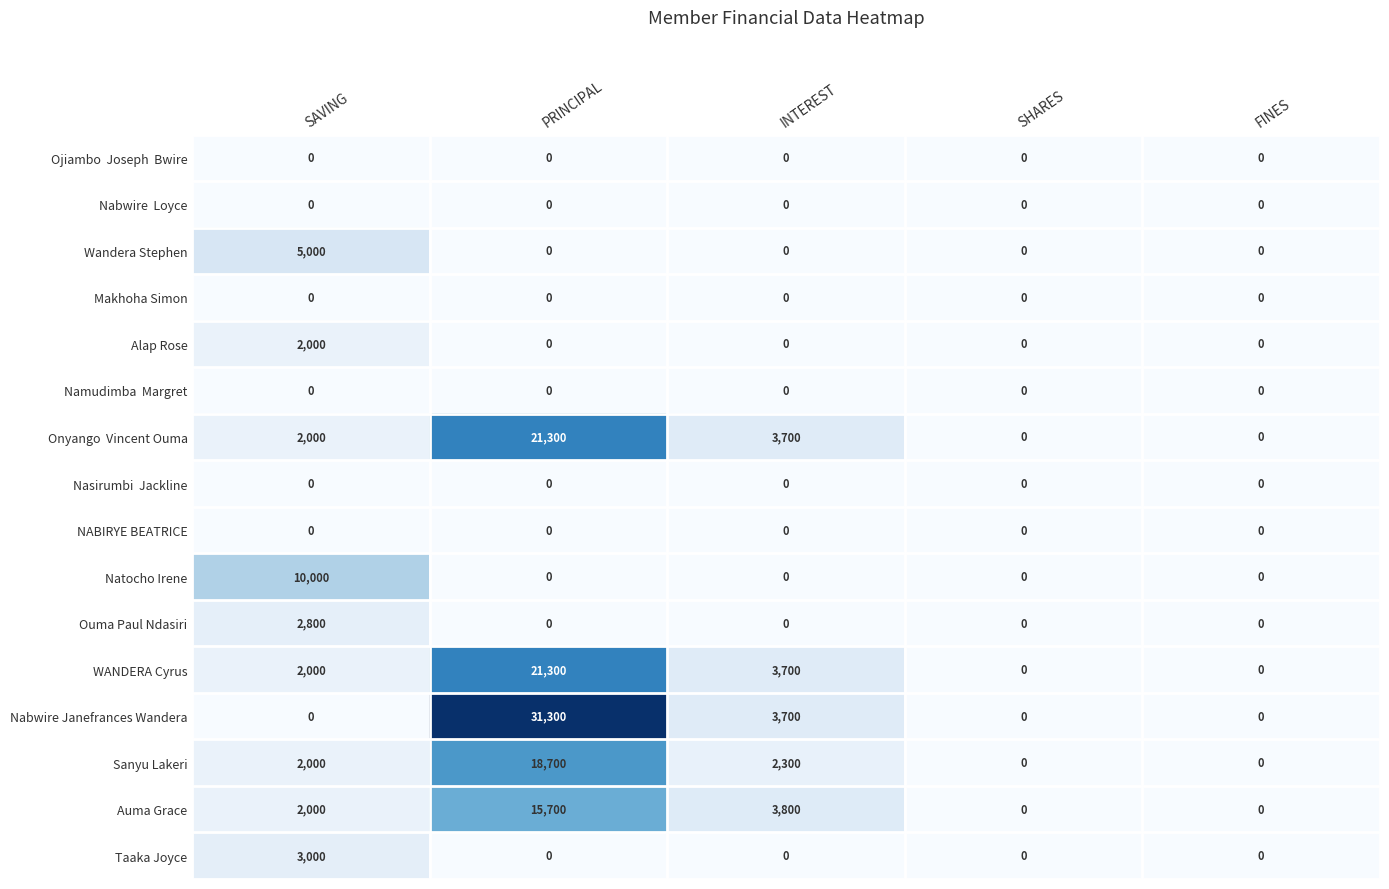

Which series has the largest total across all categories?

Nabwire Janefrances Wandera